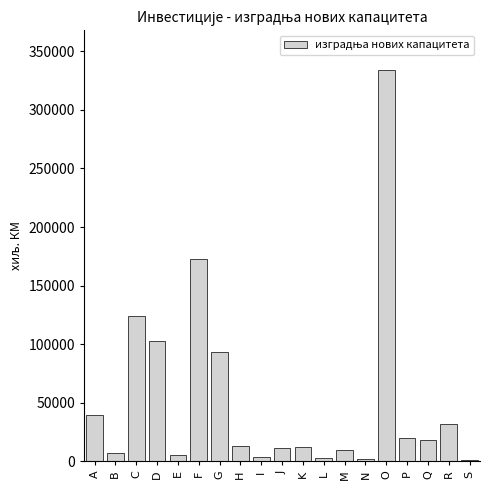

At which label is the value closest to 167884?

F